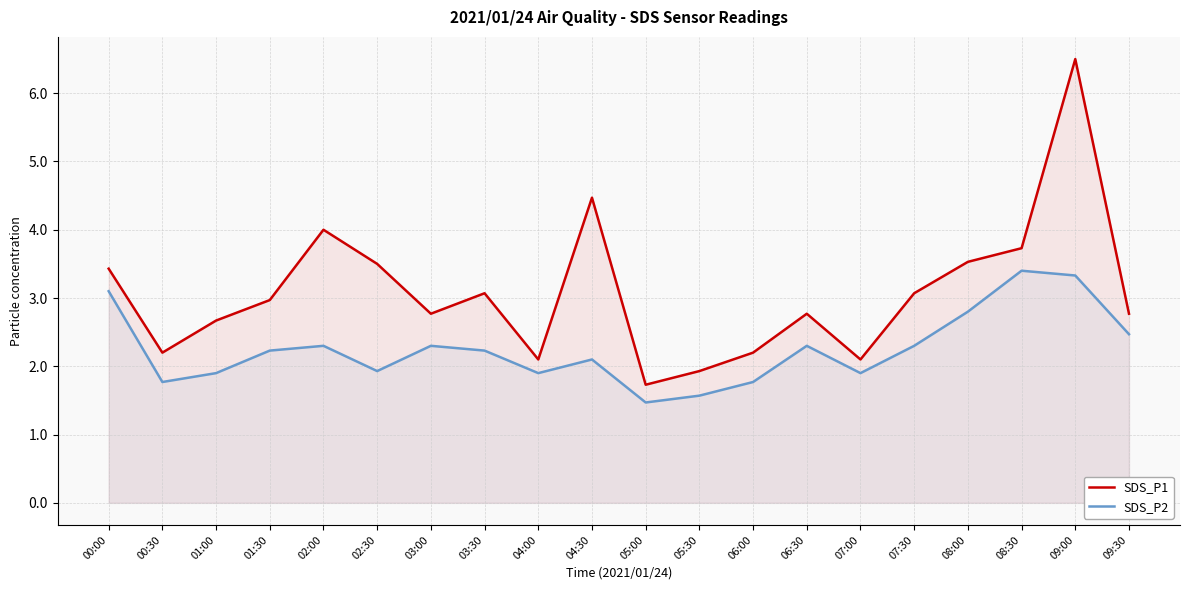

List the series in order of their peak value, lowest first.

SDS_P2, SDS_P1